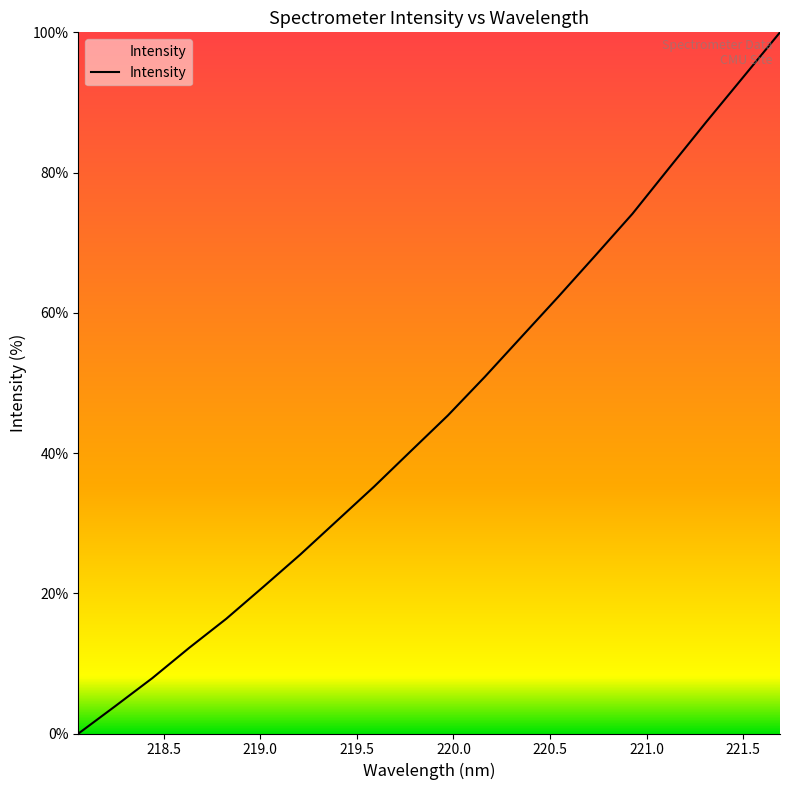

What is the difference between the maximum and minimum values?

100.0